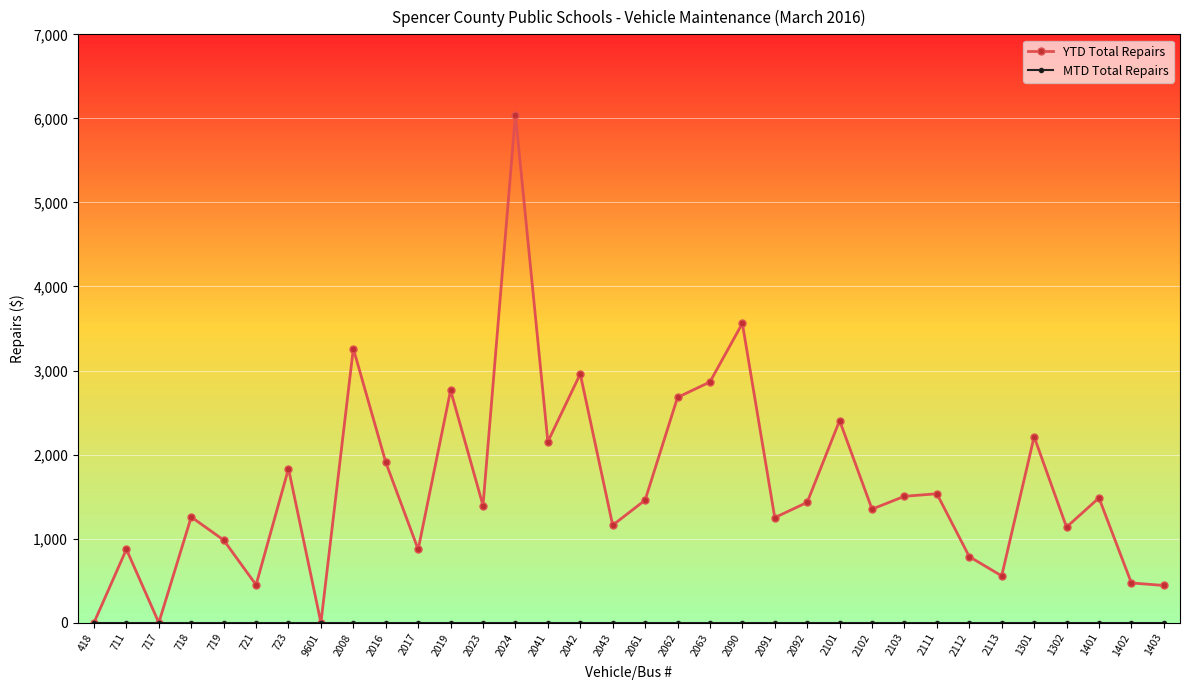

Which series has the widest spread of values?

YTD Total Repairs